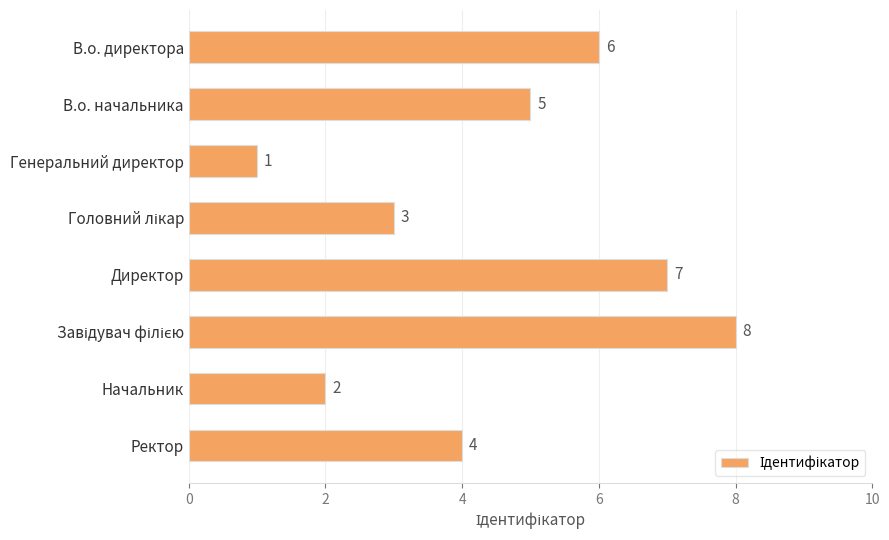

Count the number of data series in this chart.

1